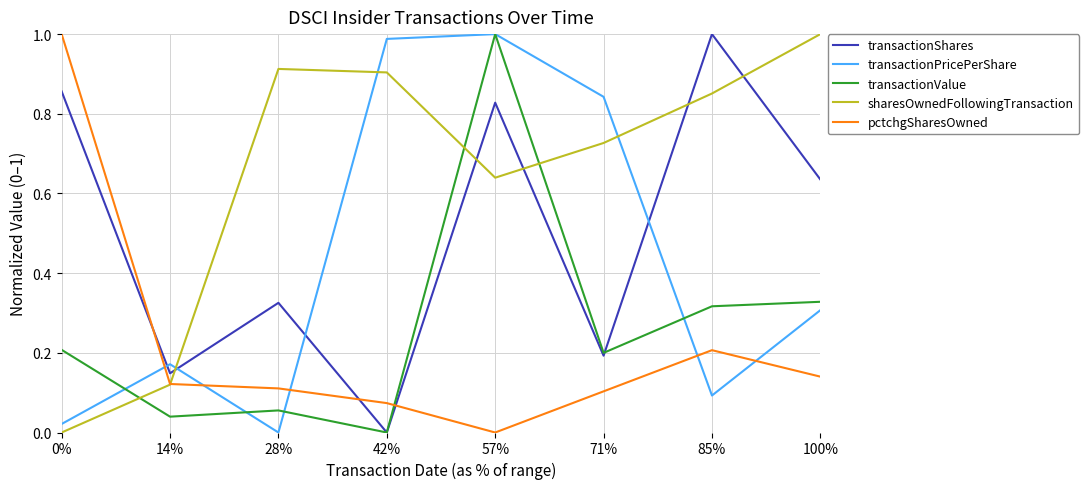

Rank the series at 28% from highest to lowest value.

sharesOwnedFollowingTransaction, transactionShares, pctchgSharesOwned, transactionValue, transactionPricePerShare